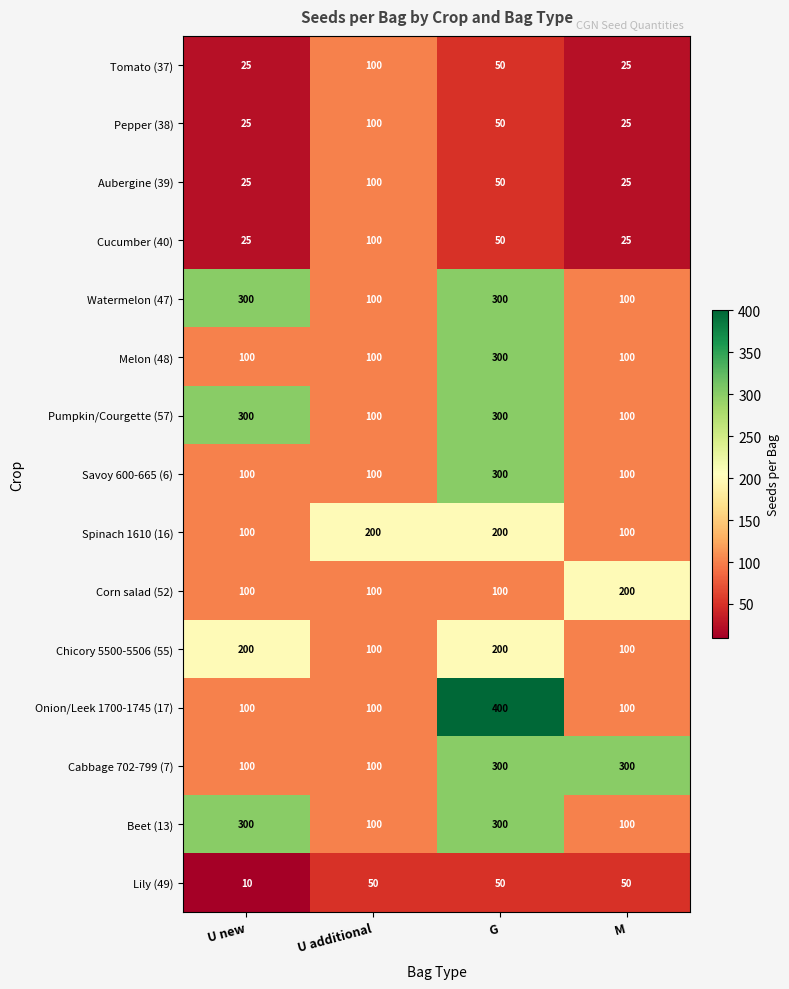

Which label corresponds to the smallest value in the chart?

U new